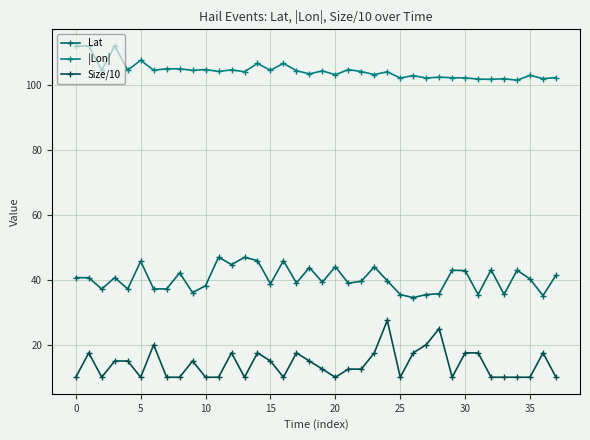

How many distinct data groups are displayed?

3